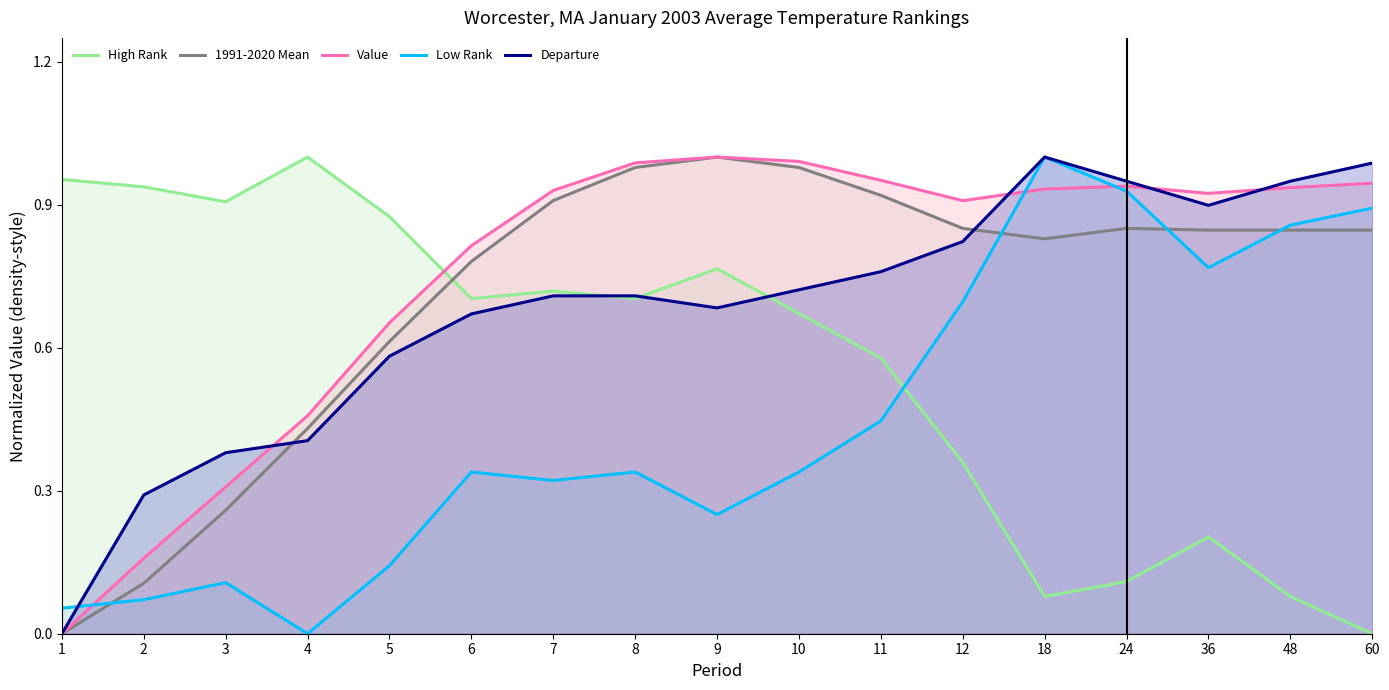

Is the value of 1991-2020 Mean at 4 greater than the value of Departure at 18?

No